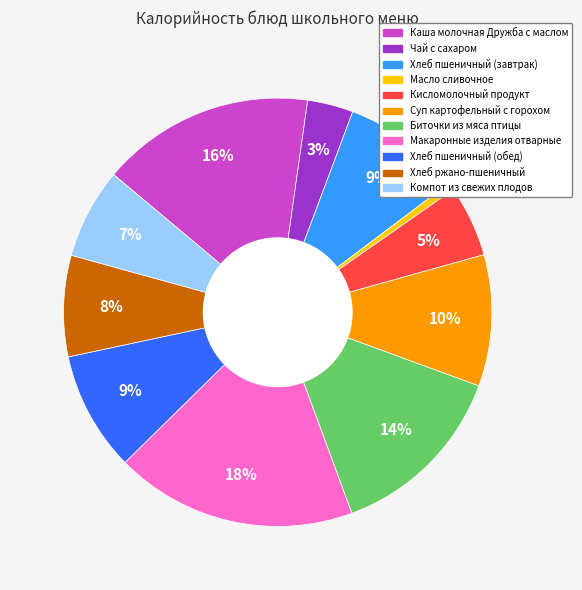

Is it true that Масло сливочное is 1% of the pie?

True